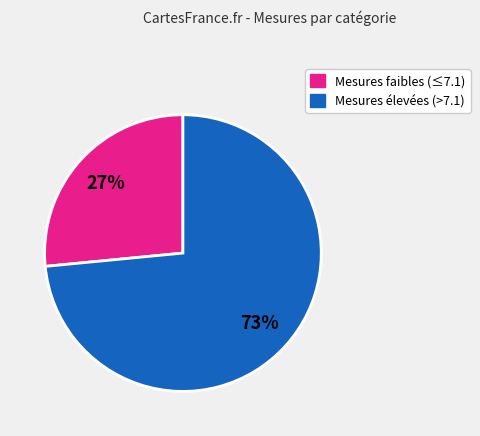

Is there any slice that represents more than half of the pie?

Yes